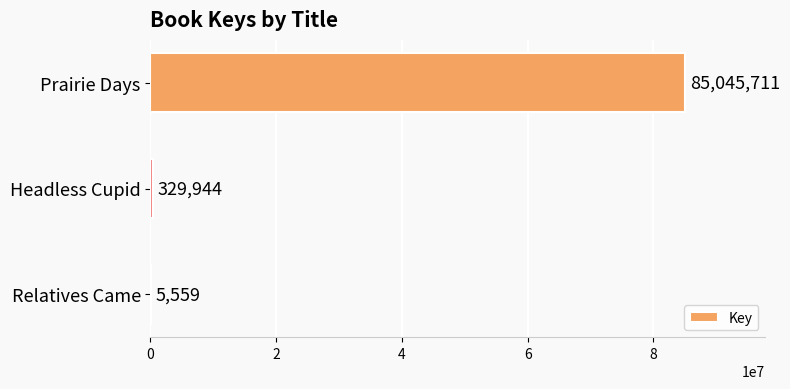

Where is the data nearest to the value 42525635?

Headless Cupid